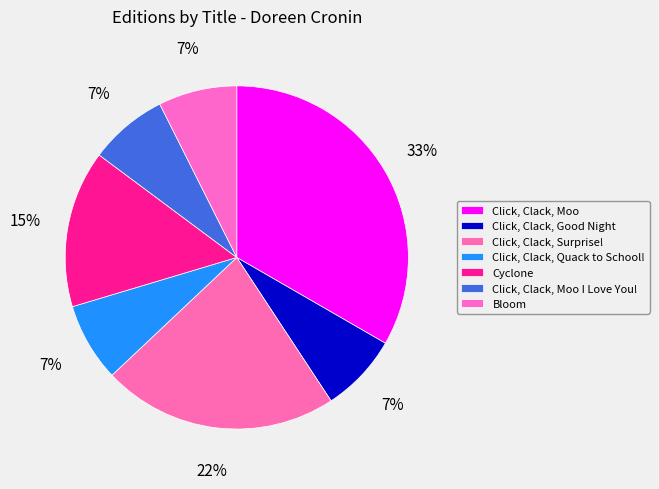

Is the sum of Cyclone and Click, Clack, Quack to School! greater than half?

No